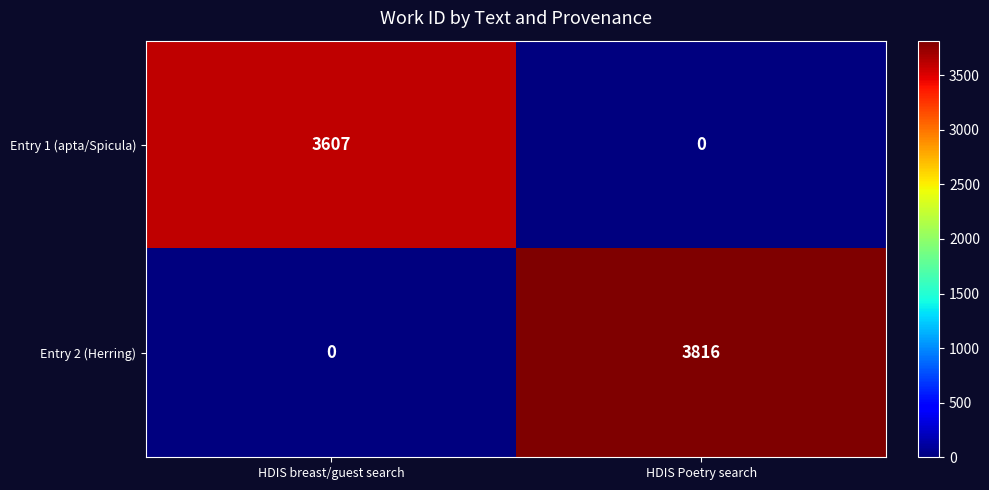

What is the total value across all series at HDIS breast/guest search?

3607